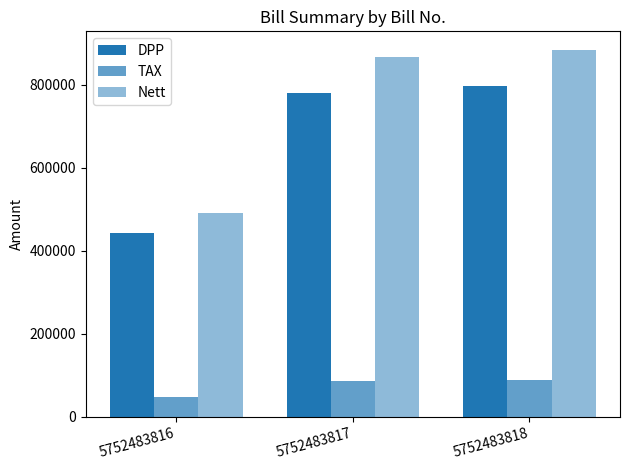

Are the bars grouped side by side (vs. stacked)?

Yes